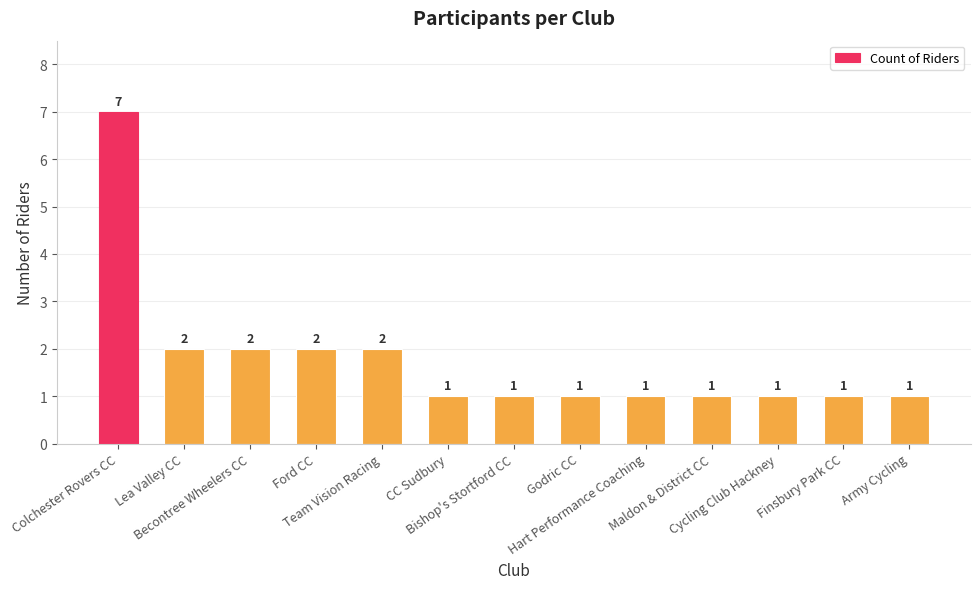

Does the chart contain stacked bars?

No